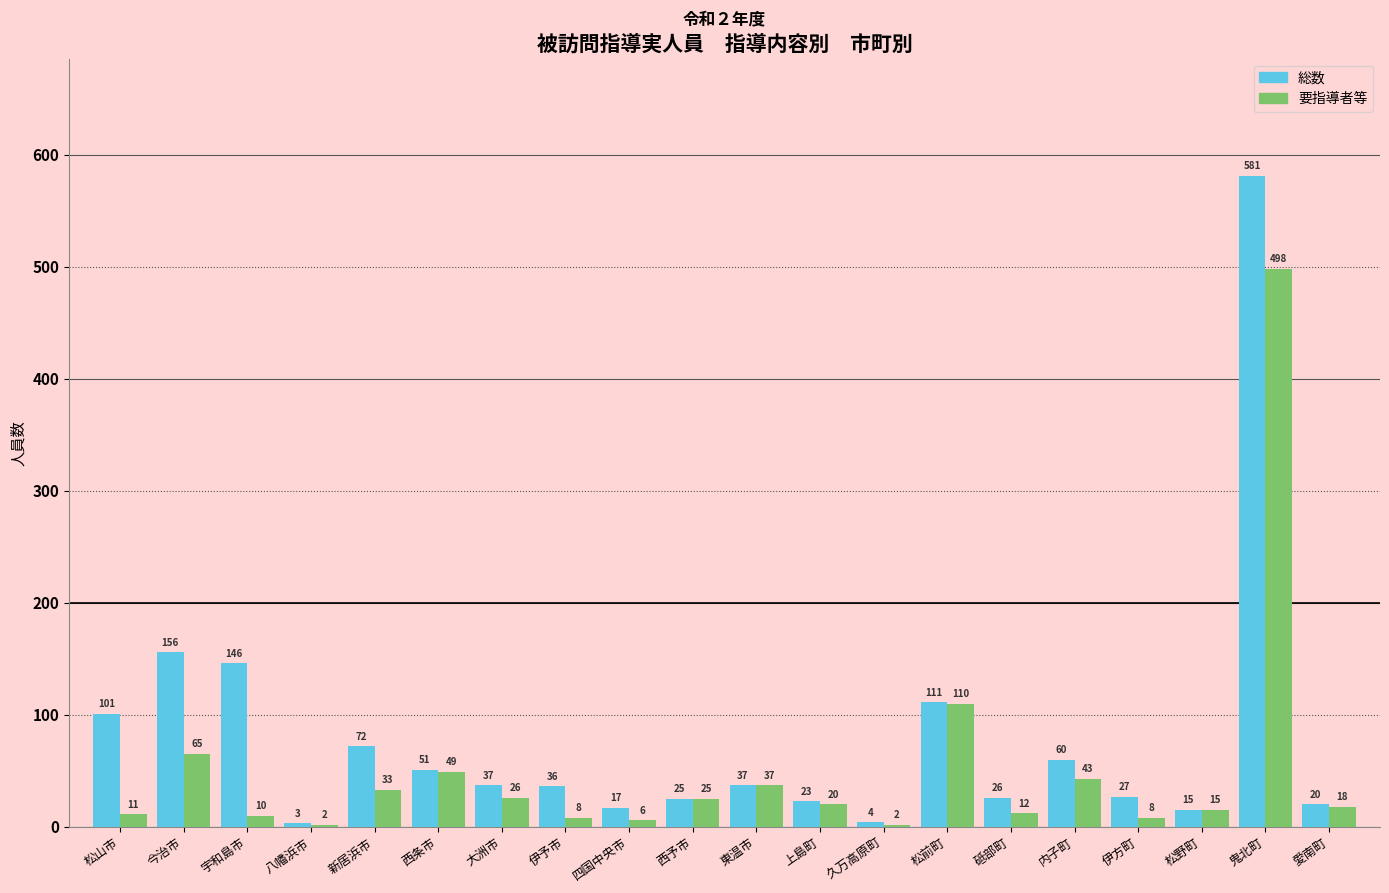

Reading left to right, what are all the values shown in this chart?

総数: 松山市=101	今治市=156	宇和島市=146	八幡浜市=3	新居浜市=72	西条市=51	大洲市=37	伊予市=36	四国中央市=17	西予市=25	東温市=37	上島町=23	久万高原町=4	松前町=111	砥部町=26	内子町=60	伊方町=27	松野町=15	鬼北町=581	愛南町=20
要指導者等: 松山市=11	今治市=65	宇和島市=10	八幡浜市=2	新居浜市=33	西条市=49	大洲市=26	伊予市=8	四国中央市=6	西予市=25	東温市=37	上島町=20	久万高原町=2	松前町=110	砥部町=12	内子町=43	伊方町=8	松野町=15	鬼北町=498	愛南町=18